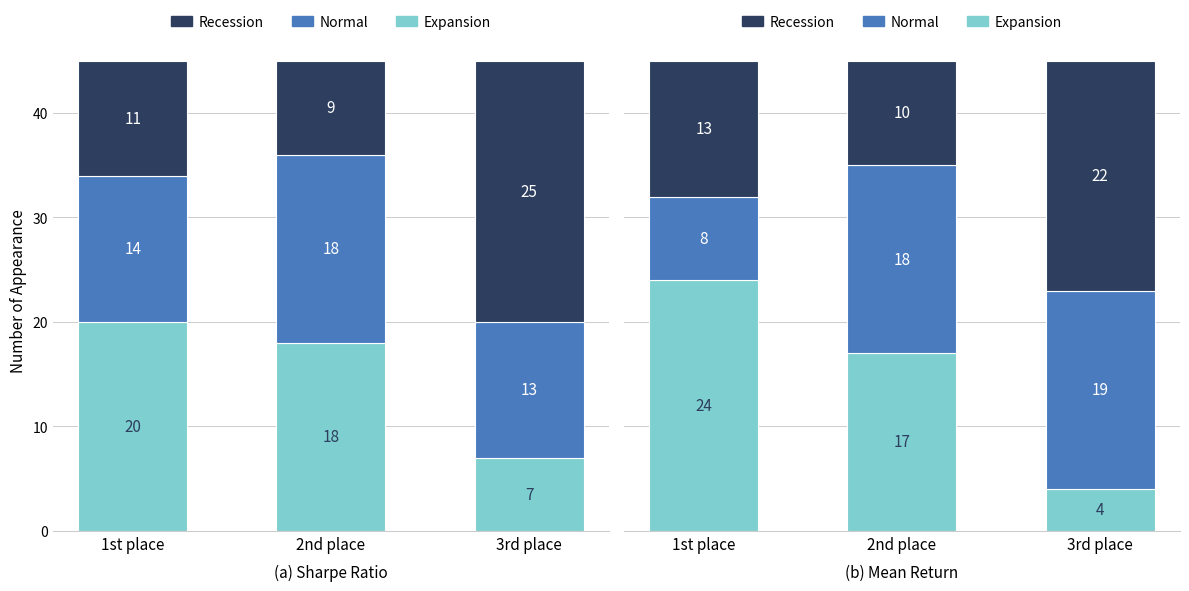

Rank the series at 1st place from highest to lowest value.

Expansion, Recession, Normal